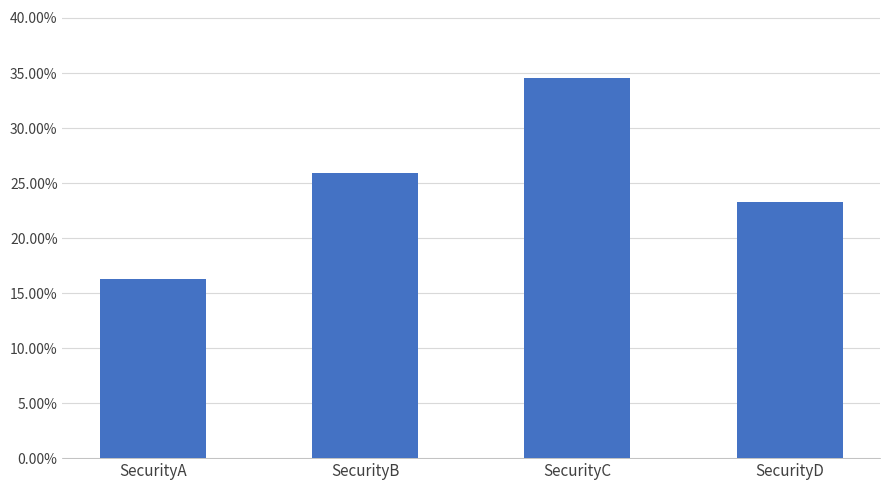

Reading right to left, what are all the values shown in this chart?

SecurityD=0.2	SecurityC=0.3	SecurityB=0.3	SecurityA=0.2